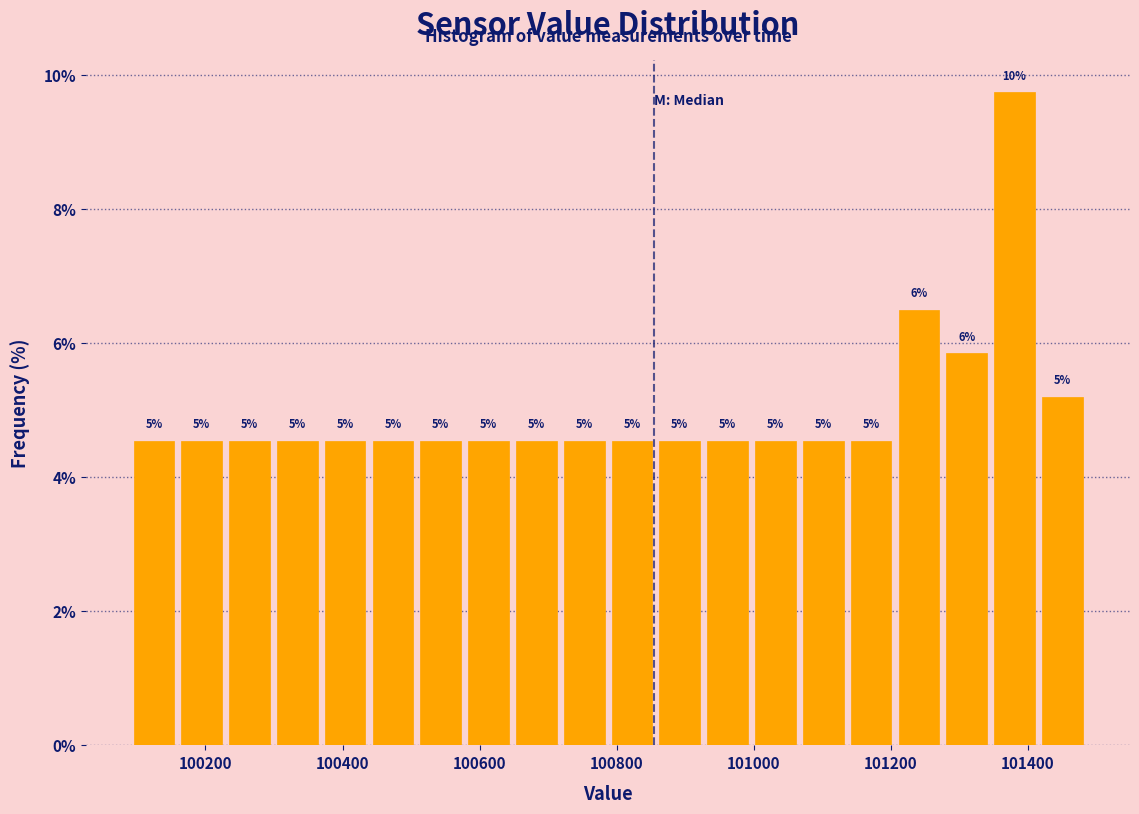

Read against the x-axis, roughly where is the centre of the tallest bar?

101380